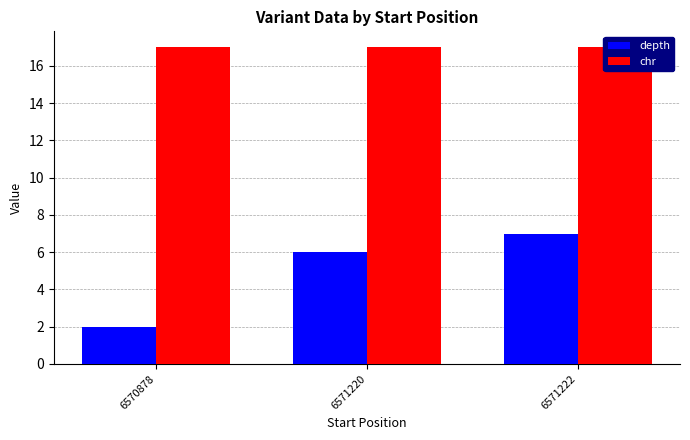

Reading right to left, list all the values displayed in this chart.

depth: 7	6	2
chr: 17	17	17